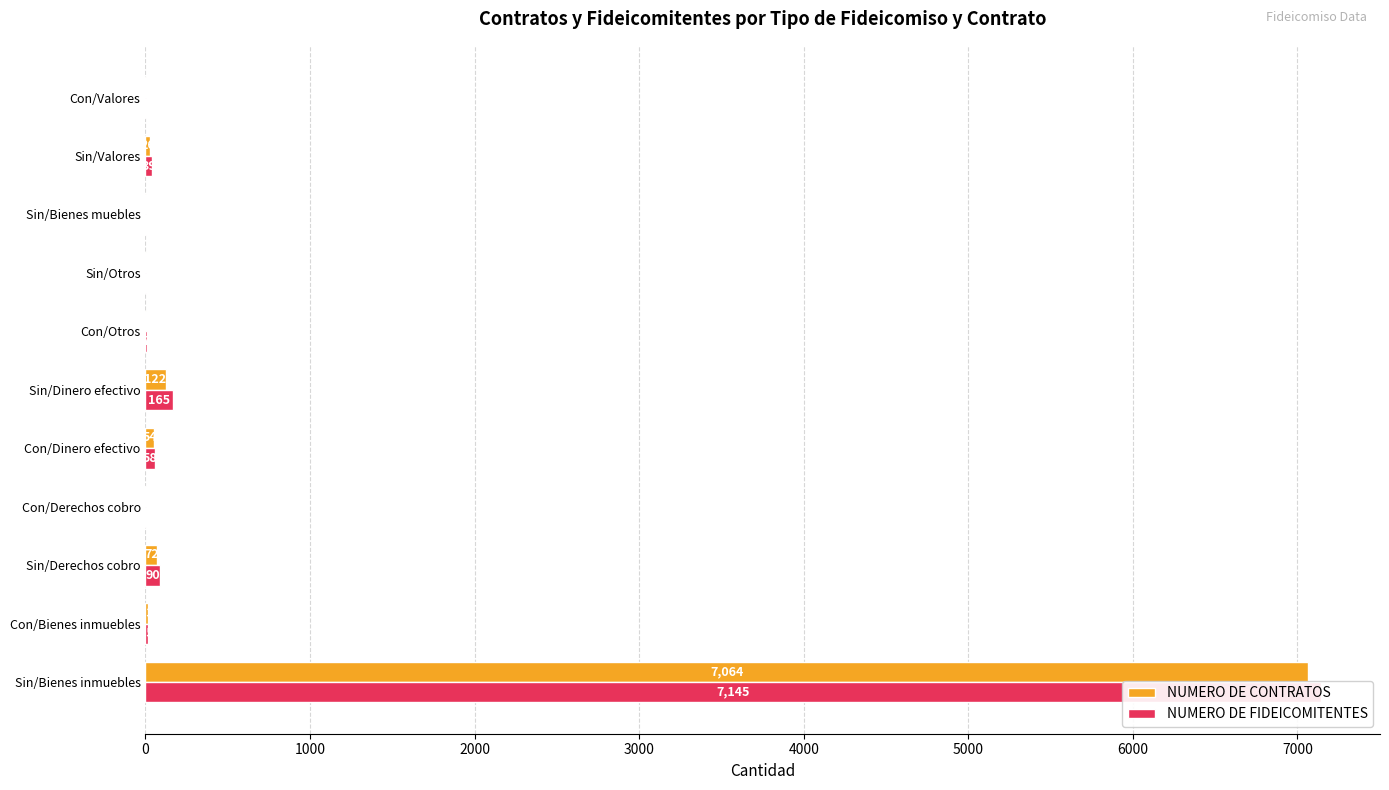

What is the difference between the maximum and minimum values in the NUMERO DE FIDEICOMITENTES series?

7143